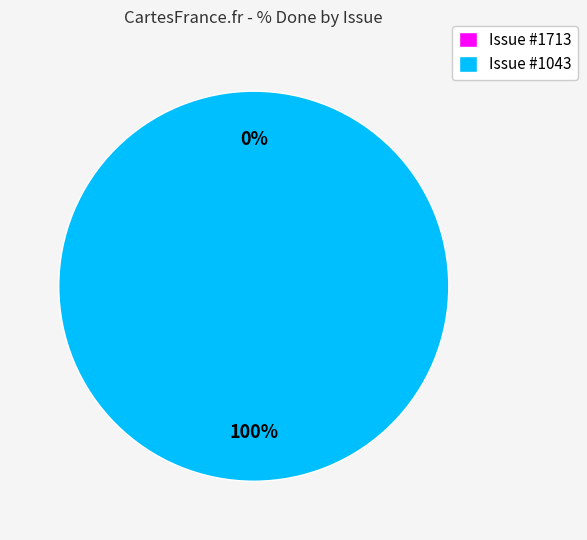

To the nearest percent, what is the difference between the largest and smallest slice percentages?

100%